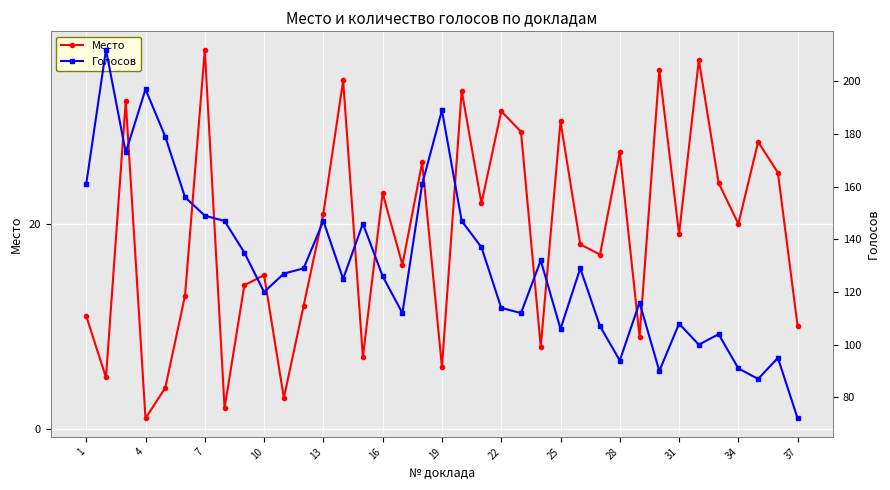

What are all the series names shown in the legend?

Место, Голосов